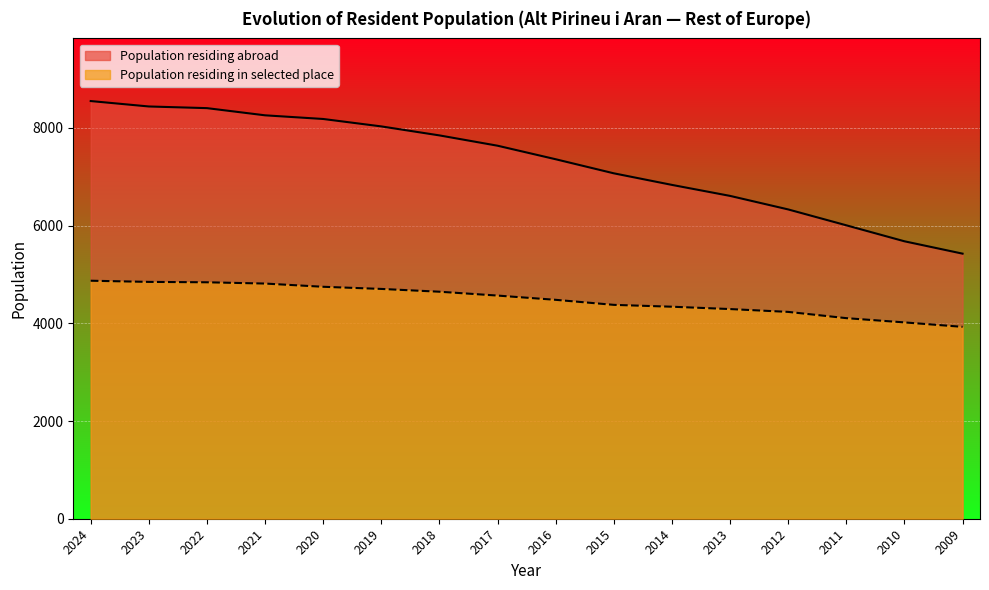

Which label corresponds to the smallest value in the chart?

2009